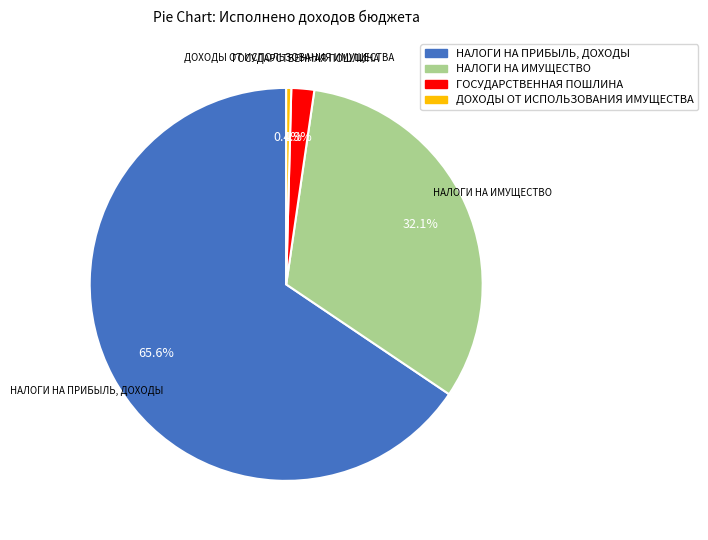

Count the number of slices in the pie.

4